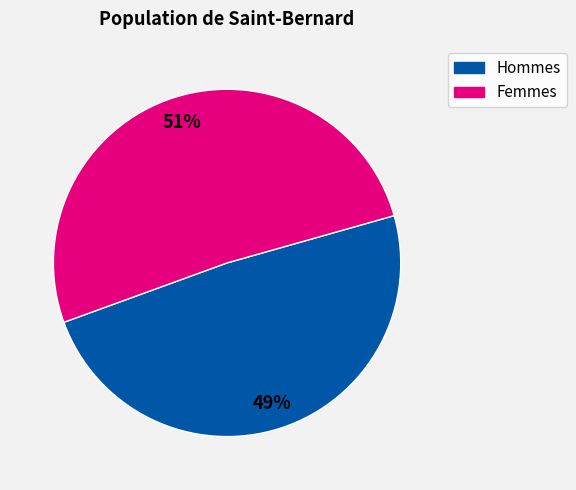

To the nearest percent, what is the difference between the largest and smallest slice percentages?

2%